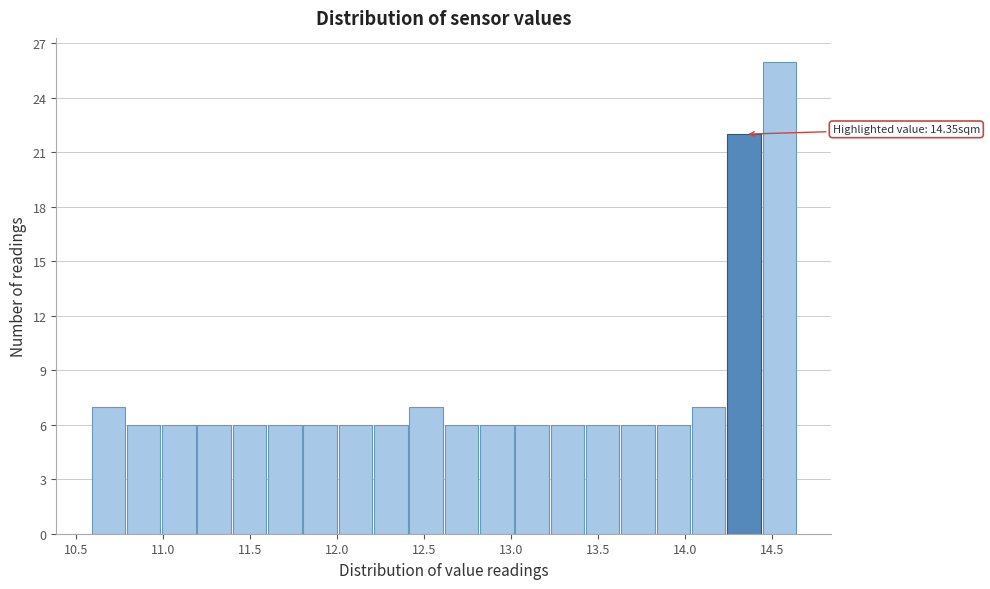

Which range on the x-axis has the tallest bar?

14.45 to 14.65